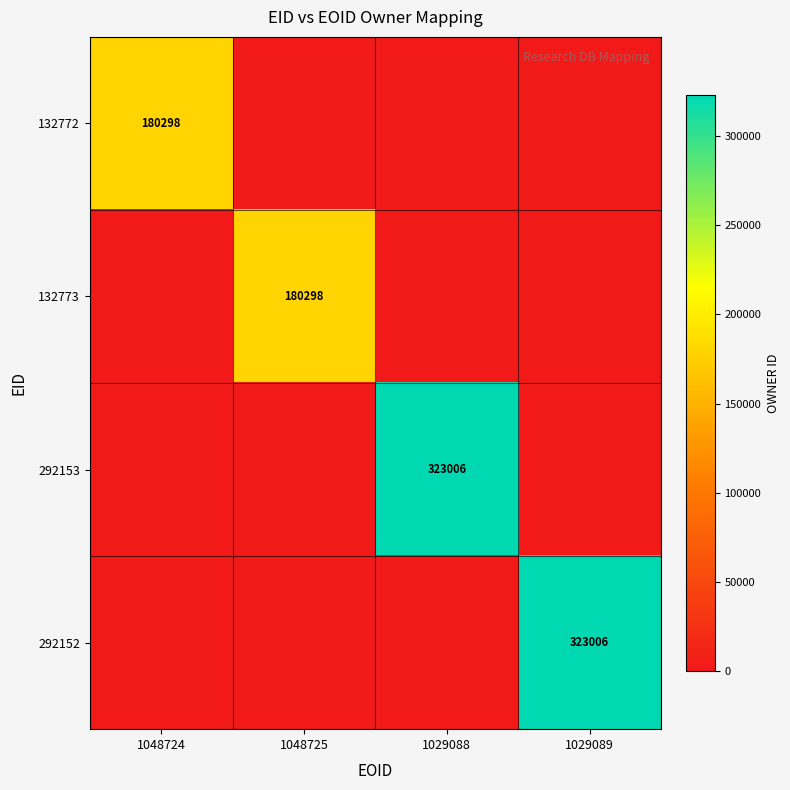

Is it true that 132773 equals 73324 at 1048725?

False